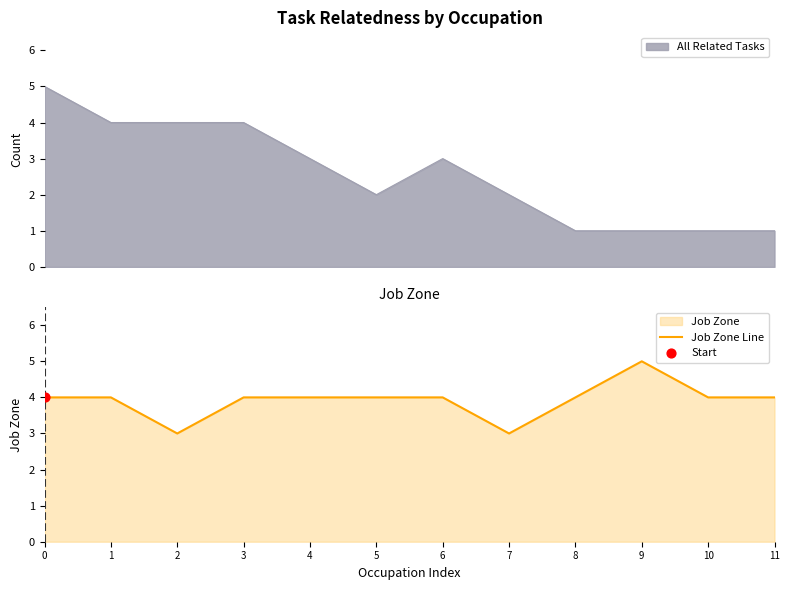

What is the ratio of the value at 11 to the value at 9?

0.8